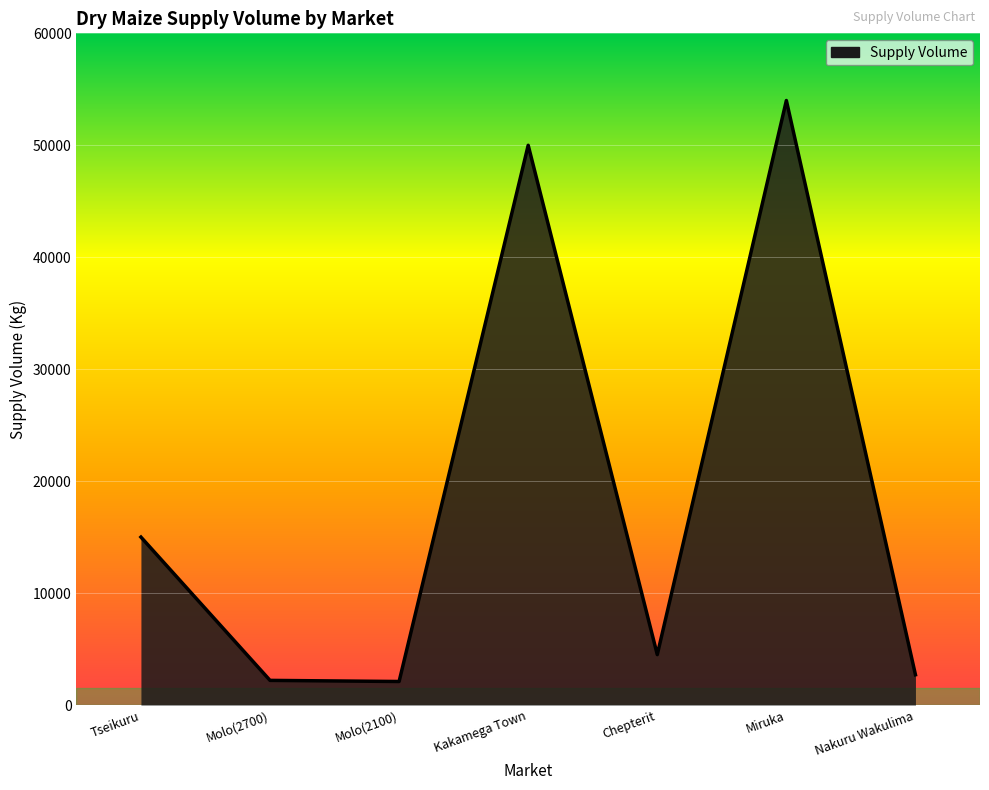

What is the ratio of the value at Tseikuru to the value at Molo(2700)?

6.8